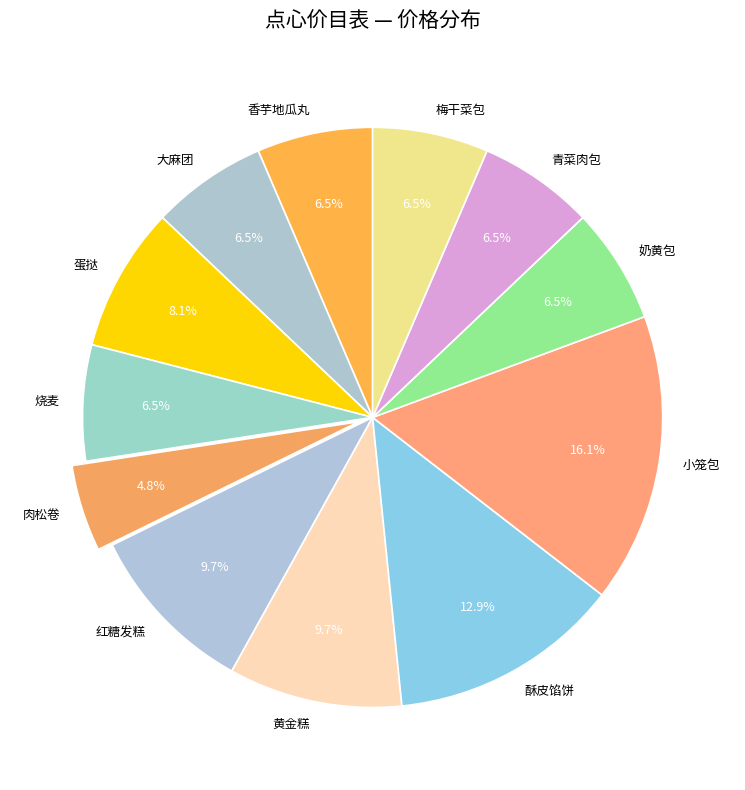

How many segments does this pie chart have?

12